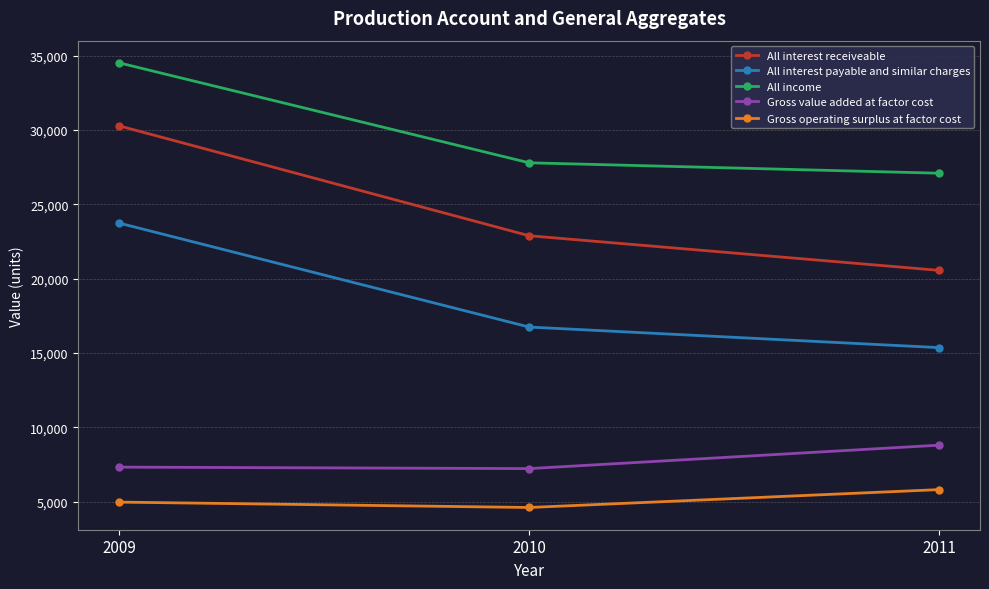

Which series has the largest total across all categories?

All income